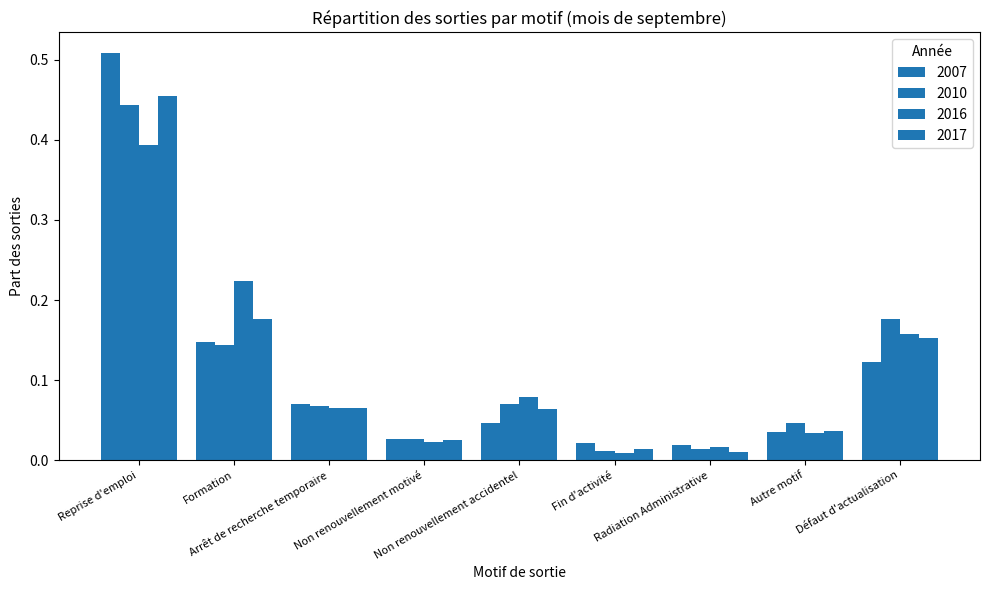

Reading left to right, list all the values displayed in this chart.

2007: Reprise d'emploi=0.5	Formation=0.1	Arrêt de recherche temporaire=0.1	Non renouvellement motivé=0.0	Non renouvellement accidentel=0.0	Fin d'activité=0.0	Radiation Administrative=0.0	Autre motif=0.0	Défaut d'actualisation=0.1
2010: Reprise d'emploi=0.4	Formation=0.1	Arrêt de recherche temporaire=0.1	Non renouvellement motivé=0.0	Non renouvellement accidentel=0.1	Fin d'activité=0.0	Radiation Administrative=0.0	Autre motif=0.0	Défaut d'actualisation=0.2
2016: Reprise d'emploi=0.4	Formation=0.2	Arrêt de recherche temporaire=0.1	Non renouvellement motivé=0.0	Non renouvellement accidentel=0.1	Fin d'activité=0.0	Radiation Administrative=0.0	Autre motif=0.0	Défaut d'actualisation=0.2
2017: Reprise d'emploi=0.5	Formation=0.2	Arrêt de recherche temporaire=0.1	Non renouvellement motivé=0.0	Non renouvellement accidentel=0.1	Fin d'activité=0.0	Radiation Administrative=0.0	Autre motif=0.0	Défaut d'actualisation=0.2